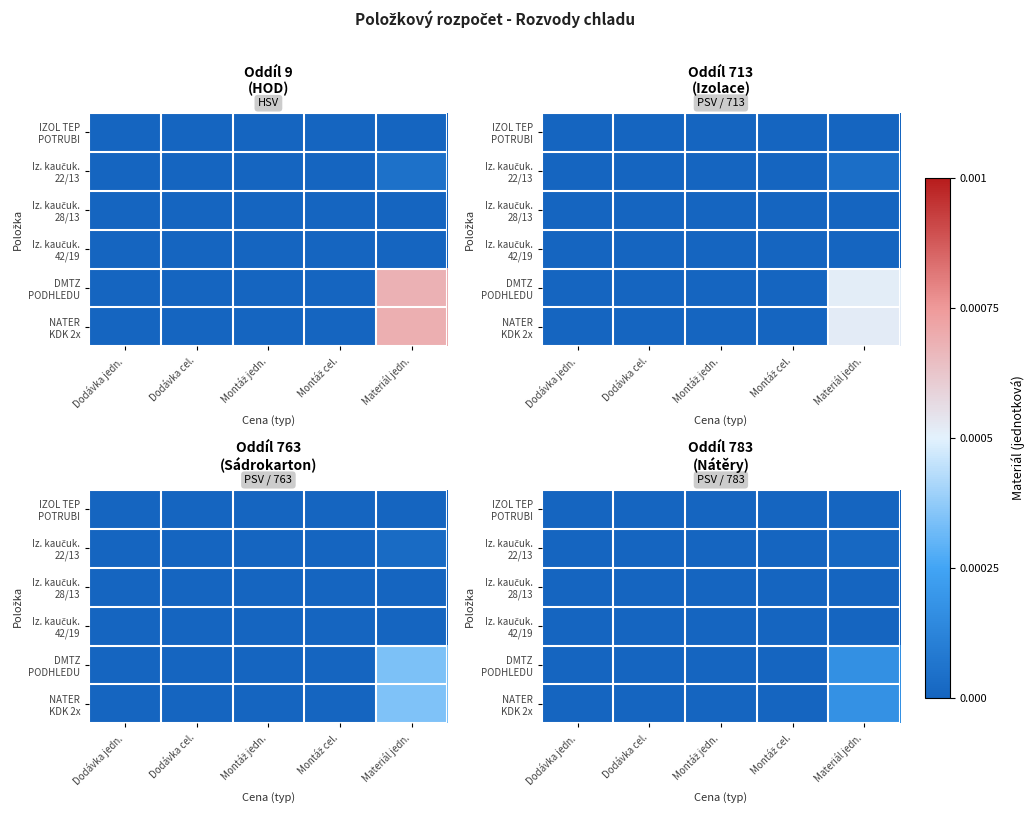

The IZOL TEP POTRUBI series shows 0.0 at Montáž cel.. True or false?

True